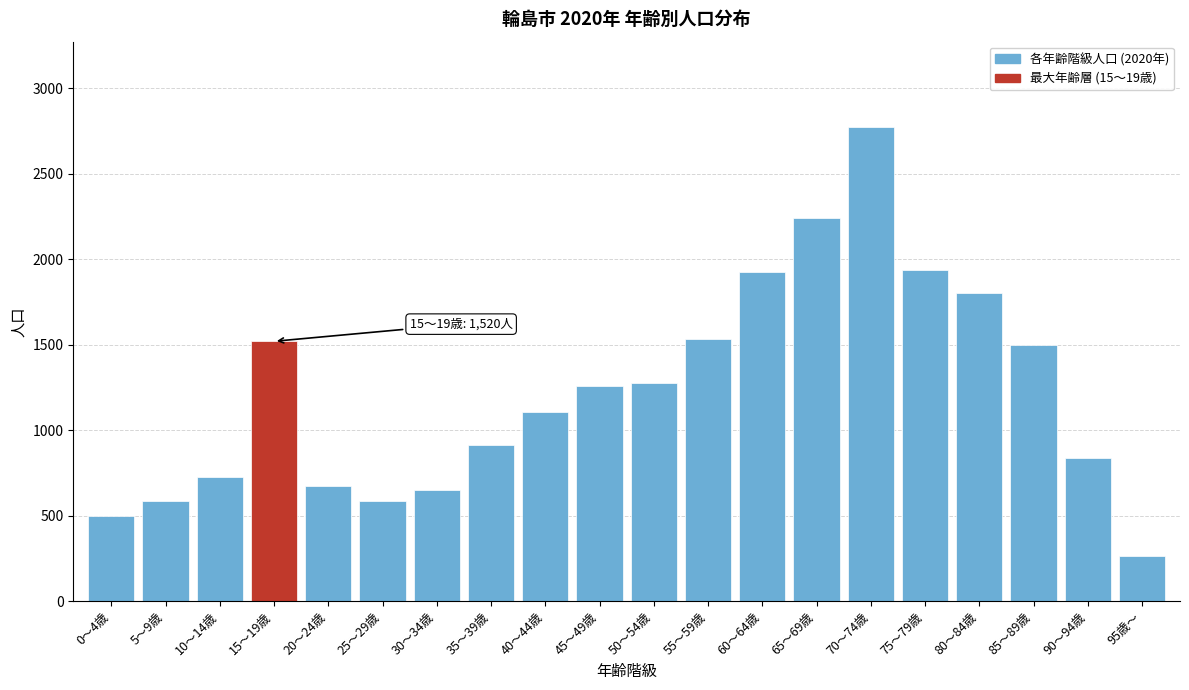

Is it true that the value at 45～49歳 is 1770?

False